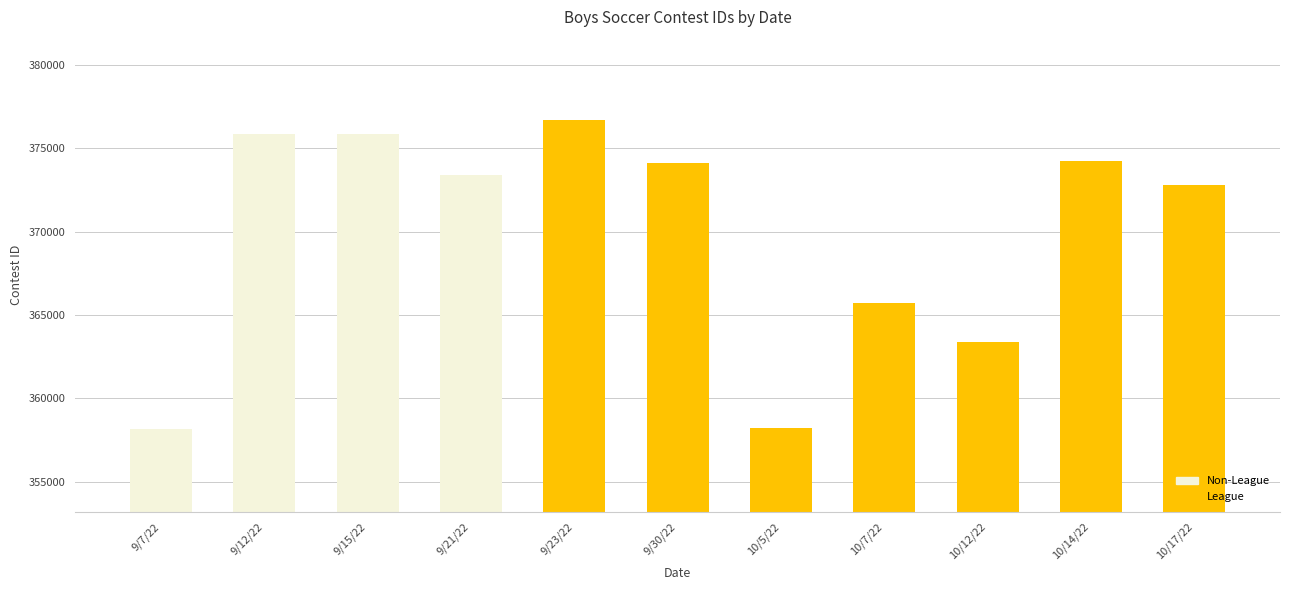

What is the label of the 10th bar from the right?

9/12/22